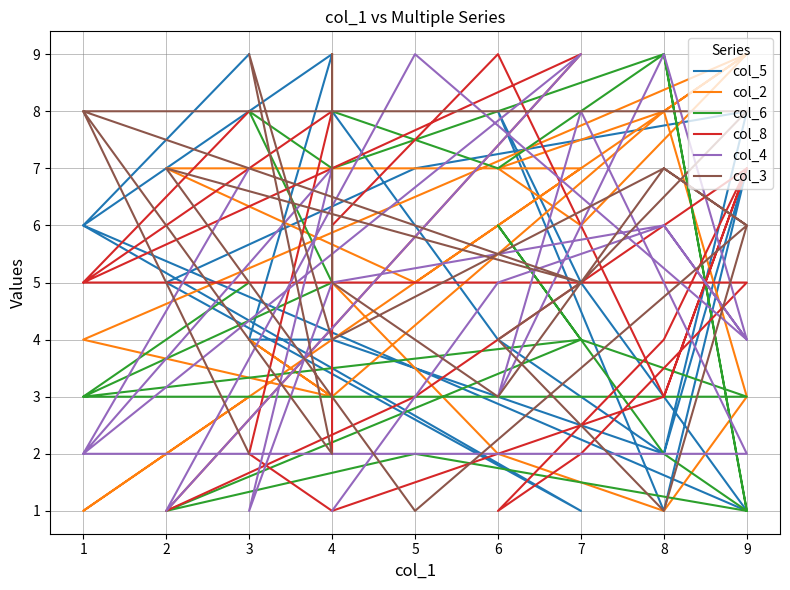

What is the lowest value of the col_2 series?

1